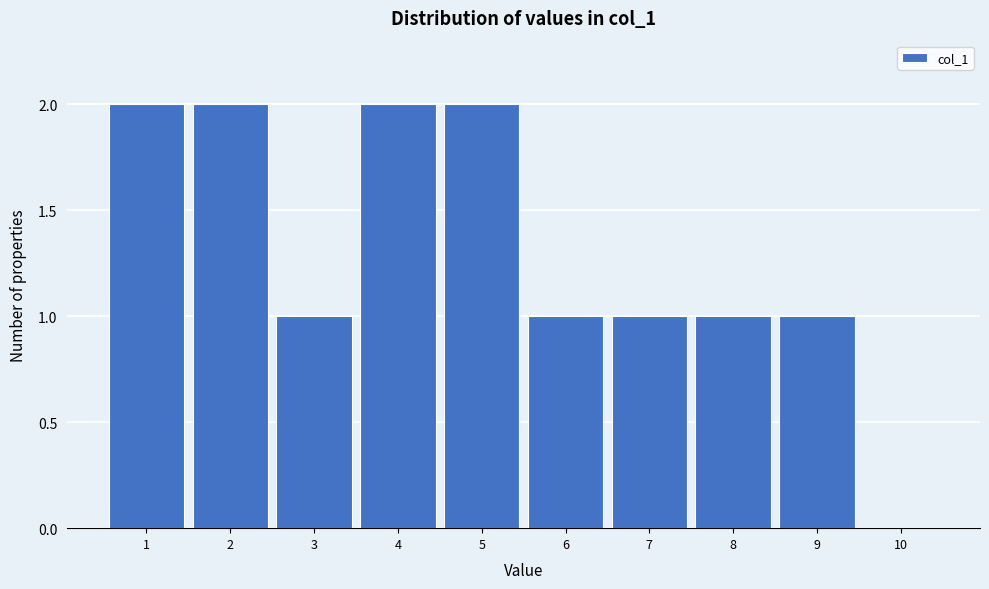

How tall is the bar that spans 4.5 to 5.5 on the x-axis? The values are not printed on the chart, so give them approximately, as read against the axis.

2